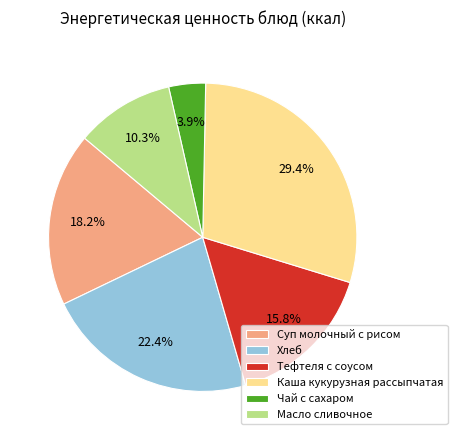

Is it true that Чай с сахаром is 4% of the pie?

True